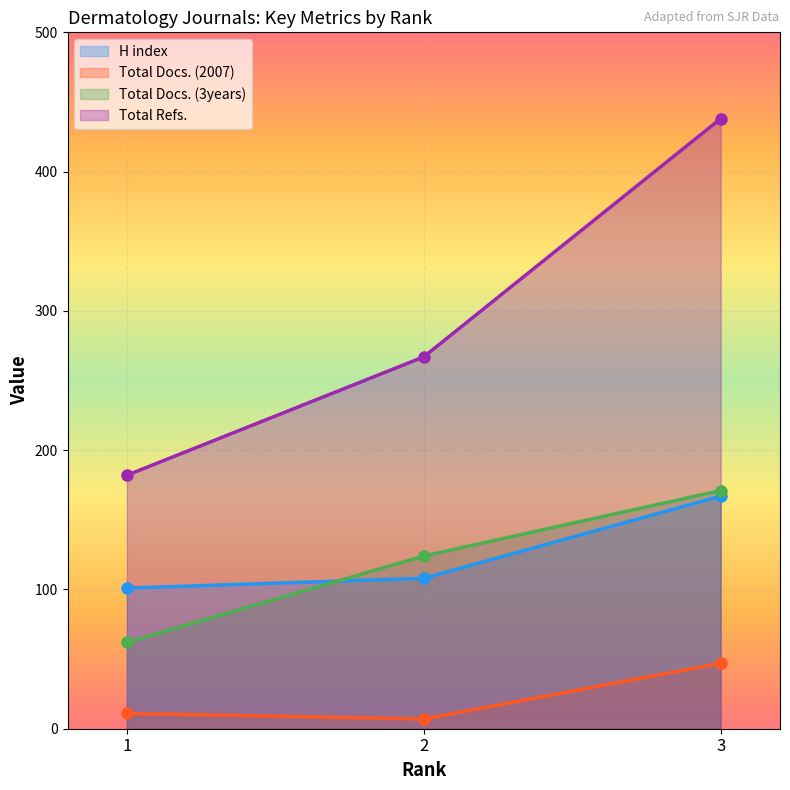

What is the value of the H index point at the 1st from the left?

101